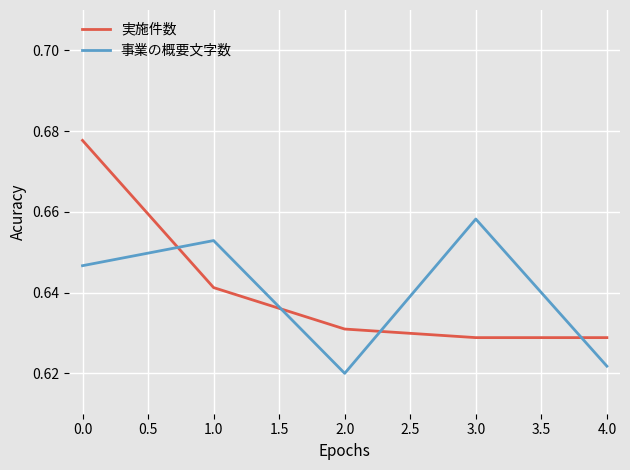

Which series ends up on top after the final intersection of 実施件数 and 事業の概要文字数?

実施件数